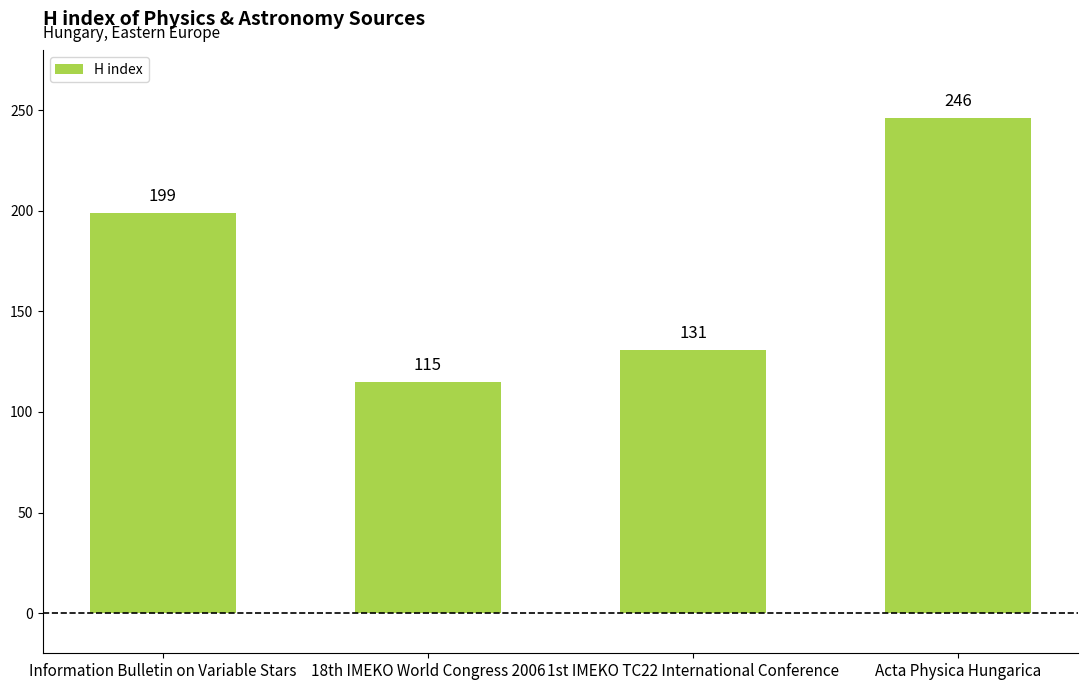

Approximately how many times larger is the value at 18th IMEKO World Congress 2006 compared to Acta Physica Hungarica?

0.5